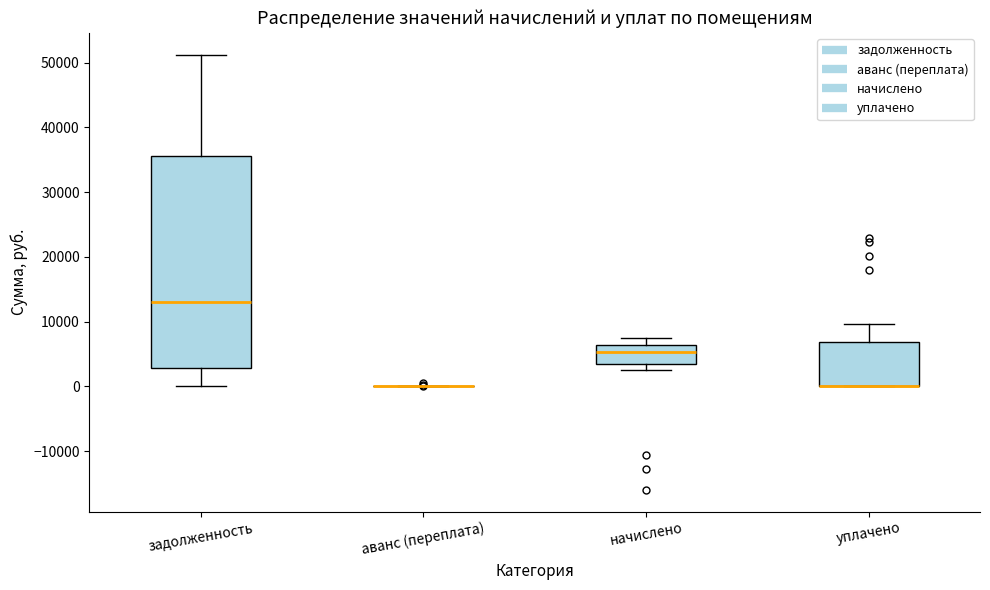

Reading left to right, read every box against the y-axis: the position of its median line, the range the box covers, and the ends of its whiskers. The values are not printed on the chart, so give them approximately, as read against the axis.

задолженность: median 13000, box 3000 to 36000, whiskers 0 to 51000
аванс (переплата): box collapsed to a line at 0, whiskers 0 to 0
начислено: median 5000, box 3000 to 6000, whiskers 2000 to 8000
уплачено: median 0 (drawn on the box's lower edge), box 0 to 7000, whiskers 0 to 10000